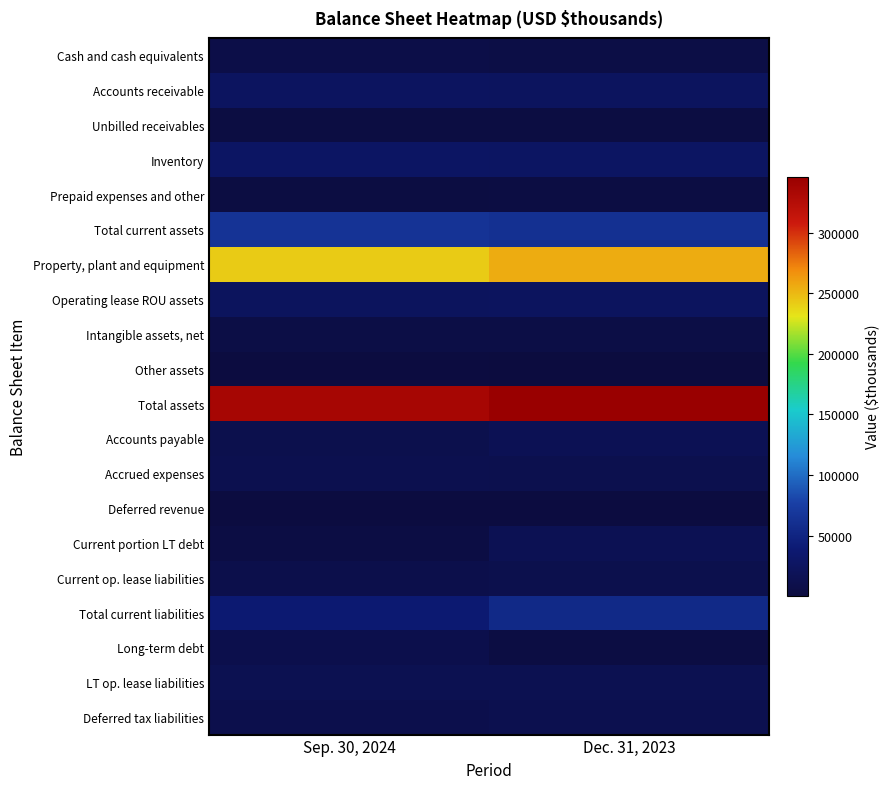

Which series has the largest total across all categories?

Total assets